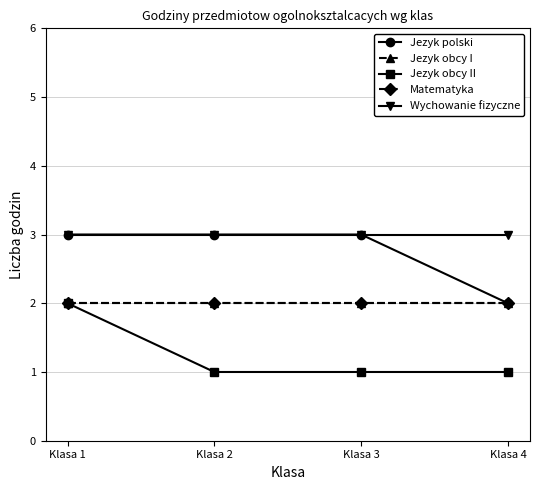

At Klasa 3, list the series in order from smallest to largest.

Jezyk obcy II, Jezyk obcy I, Matematyka, Jezyk polski, Wychowanie fizyczne